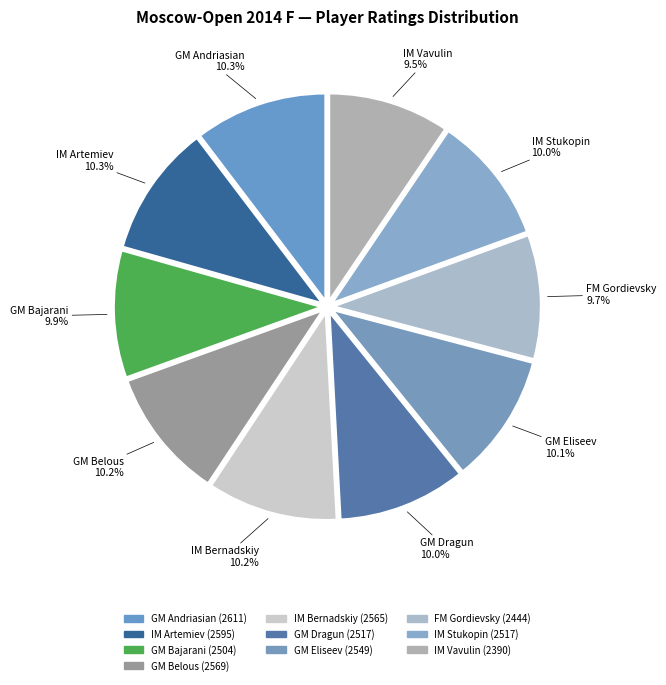

How much of the chart is everything except IM Artemiev?

89.7%